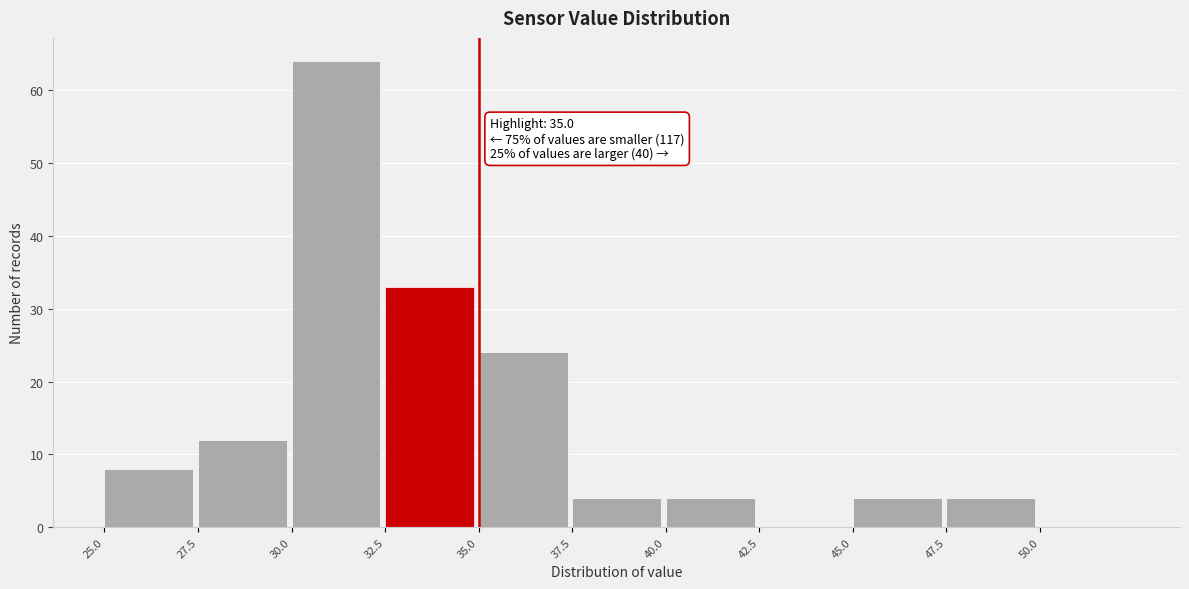

Which range on the x-axis has the tallest bar?

30.0 to 32.5